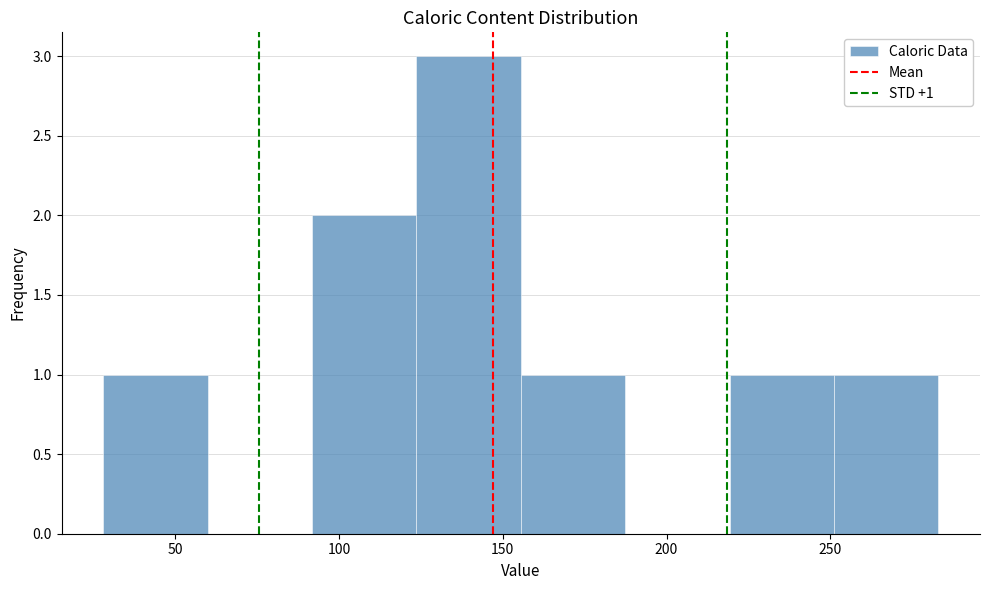

Over which range of the x-axis is the bar tallest?

125 to 155